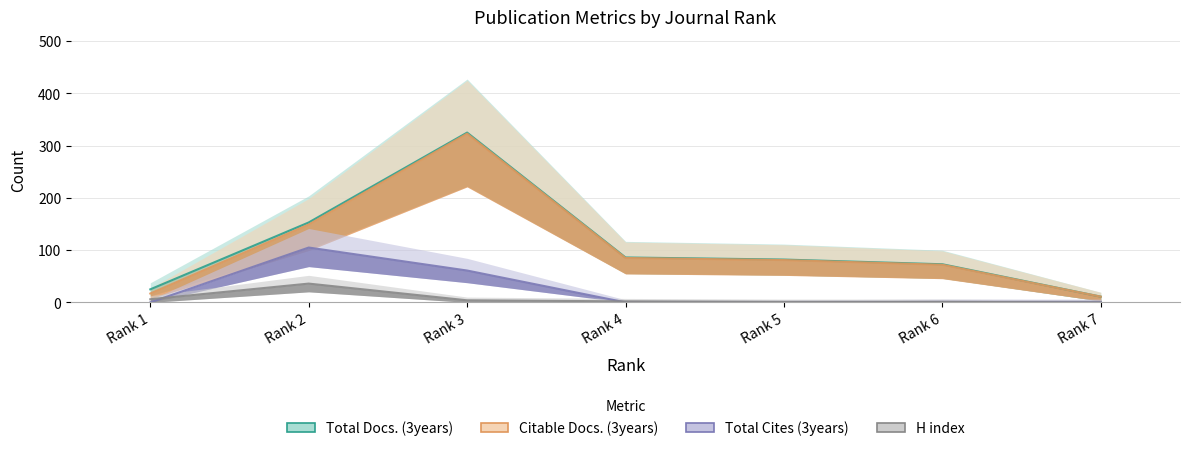

What is the average value of the Total Docs. (3years) series?

108